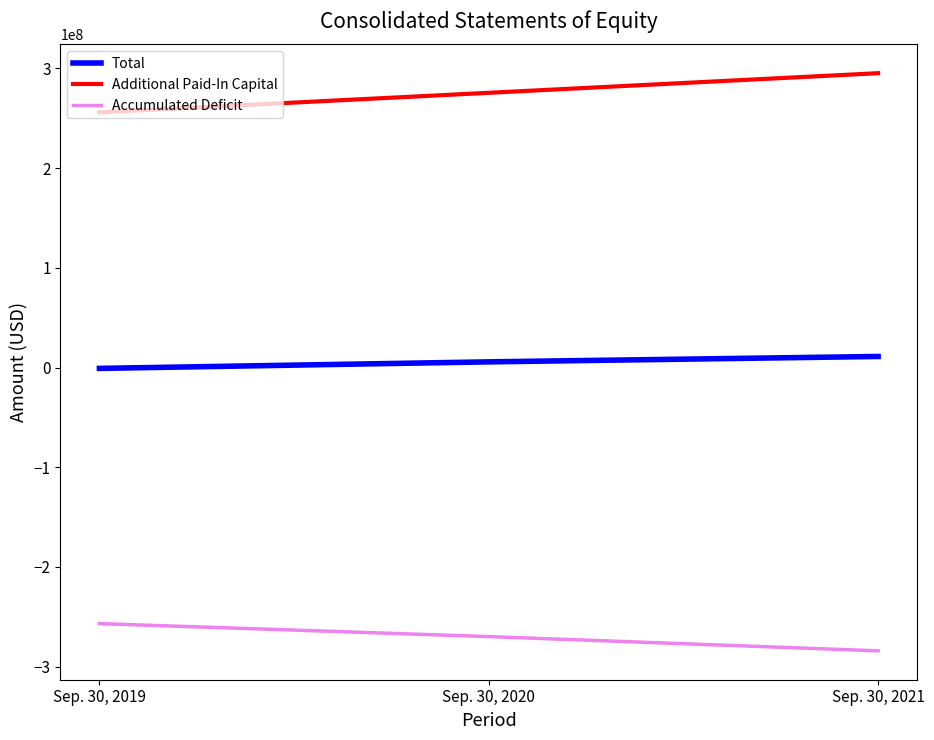

Reading left to right, transcribe all the data shown in this chart.

Total: -848499	5709506	11112946
Additional Paid-In Capital: 255962922	275548737	295228272
Accumulated Deficit: -256805589	-269835650	-284122092